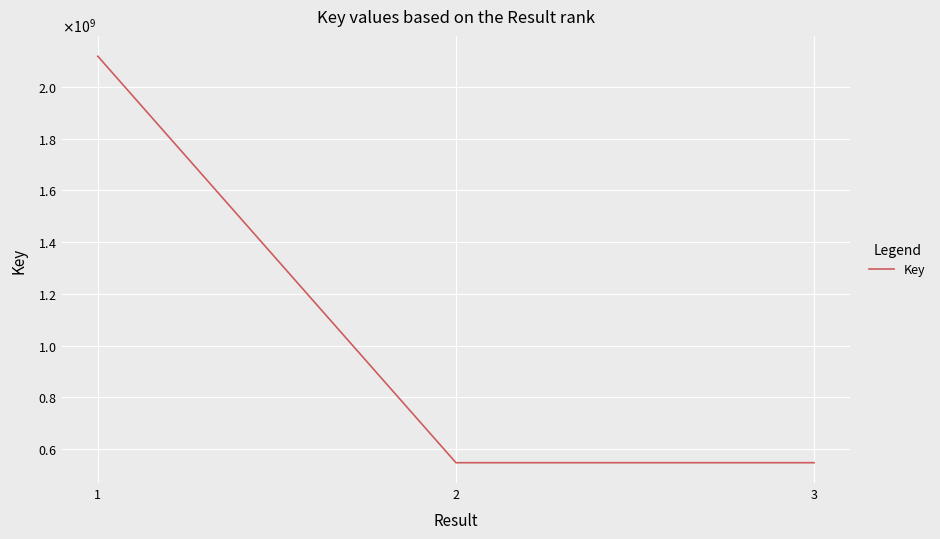

Which category has the highest value across all series?

1